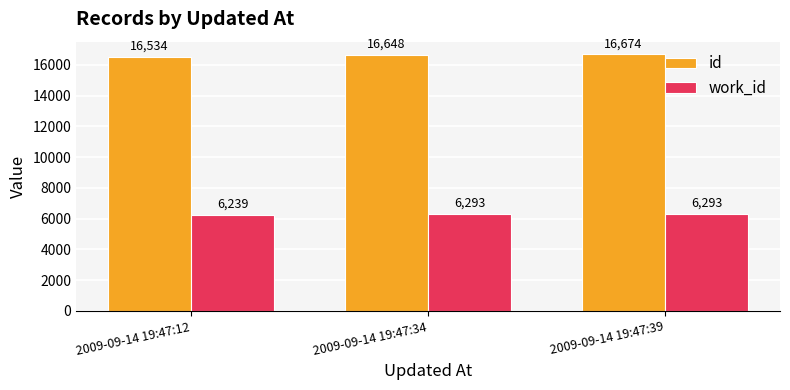

Count the work_id values in the range 6239 to 6293.

3